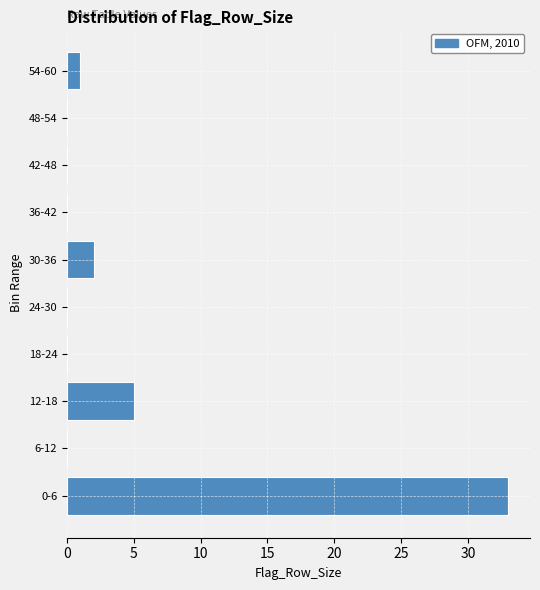

Reading bottom to top, what are all the values shown in this chart?

0-6=33	6-12=0	12-18=5	18-24=0	24-30=0	30-36=2	36-42=0	42-48=0	48-54=0	54-60=1